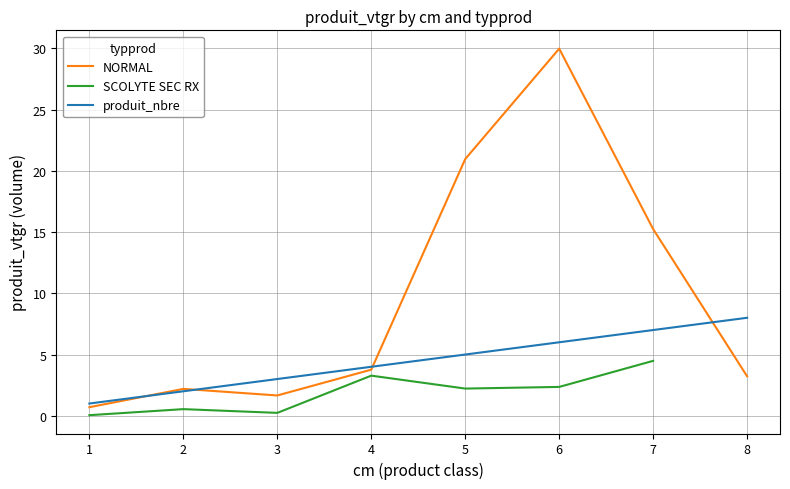

What is the value of the produit_nbre point at the 6th from the left?

6.0